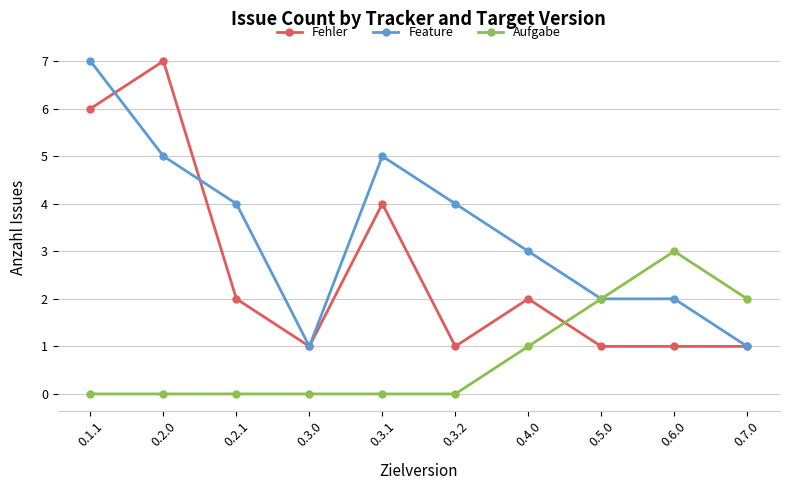

Rank the series by their average value, from lowest to highest.

Aufgabe, Fehler, Feature